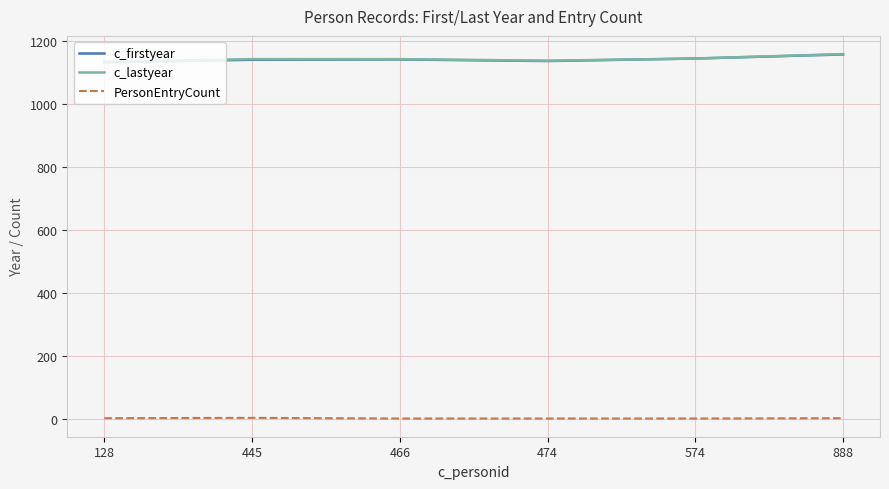

What is the total value across all series at 445?

2283